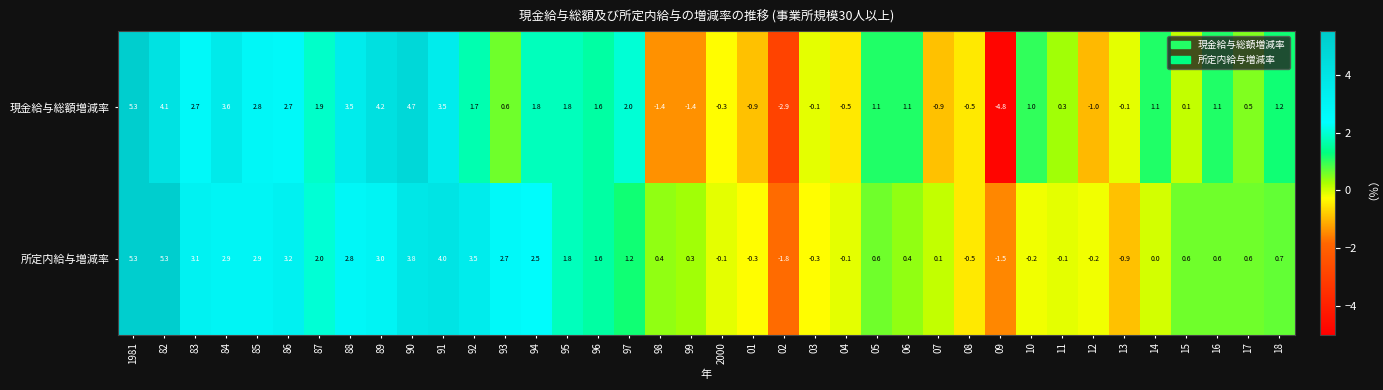

How many values in 所定内給与増減率 are below zero?

11